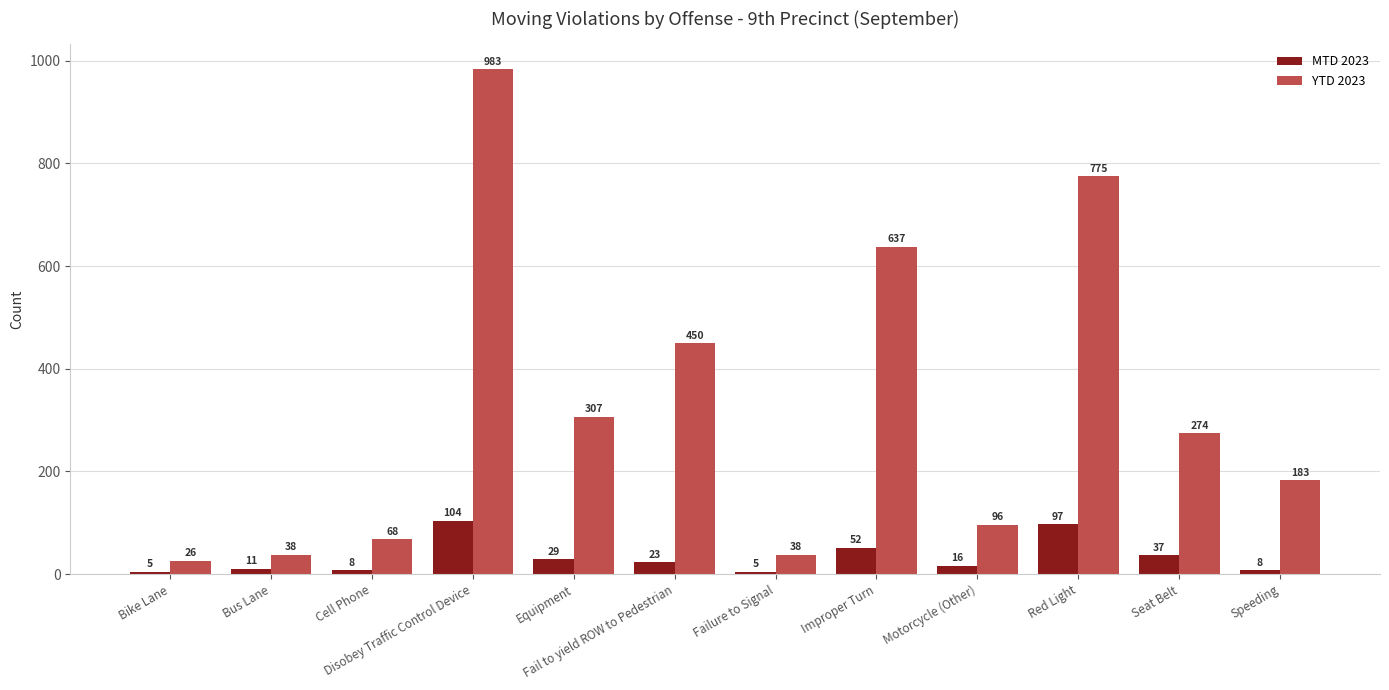

How many groups of bars are there?

12